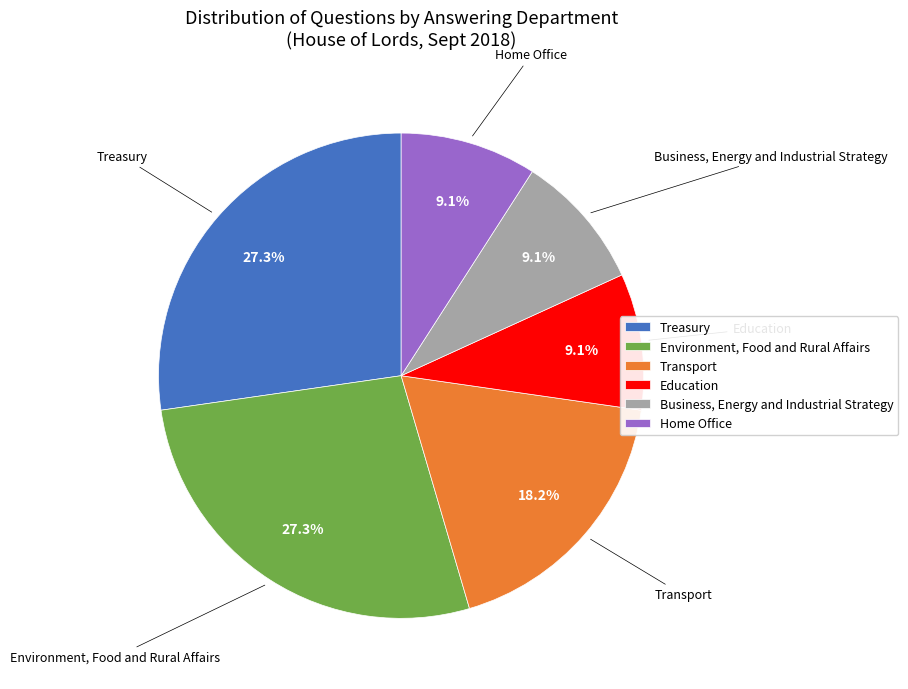

To the nearest percent, what portion does Transport represent?

18%